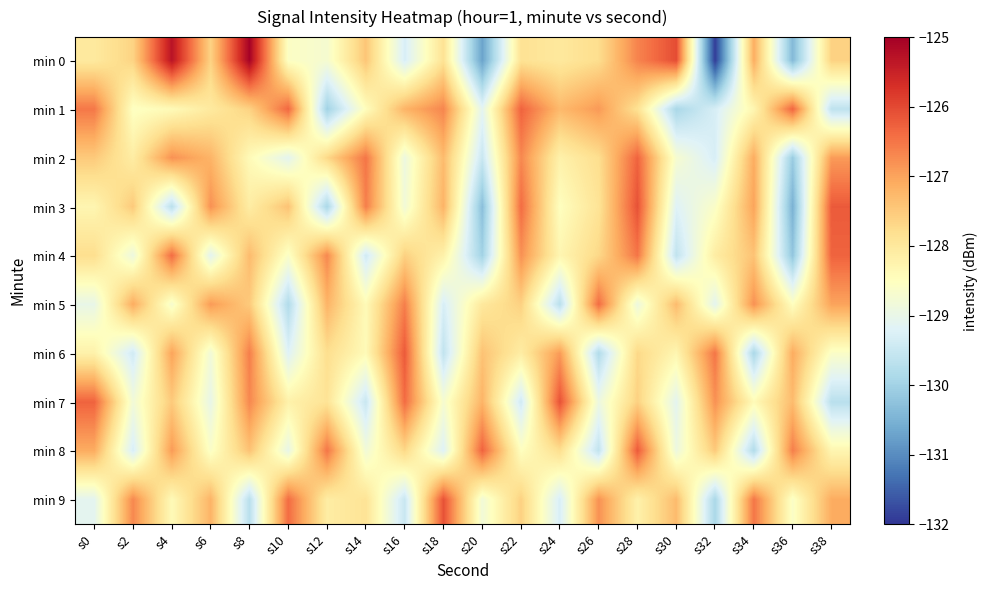

What is the total value across all series at s0?

-1277.8